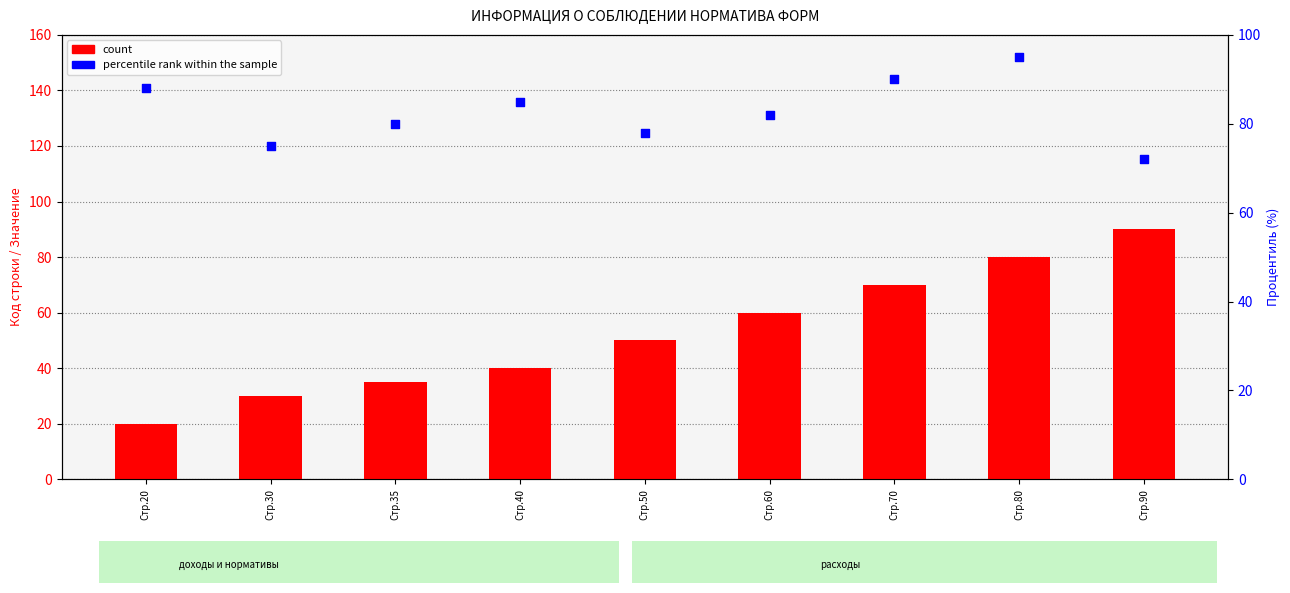

What is the total value across all series at Стр.40?

125